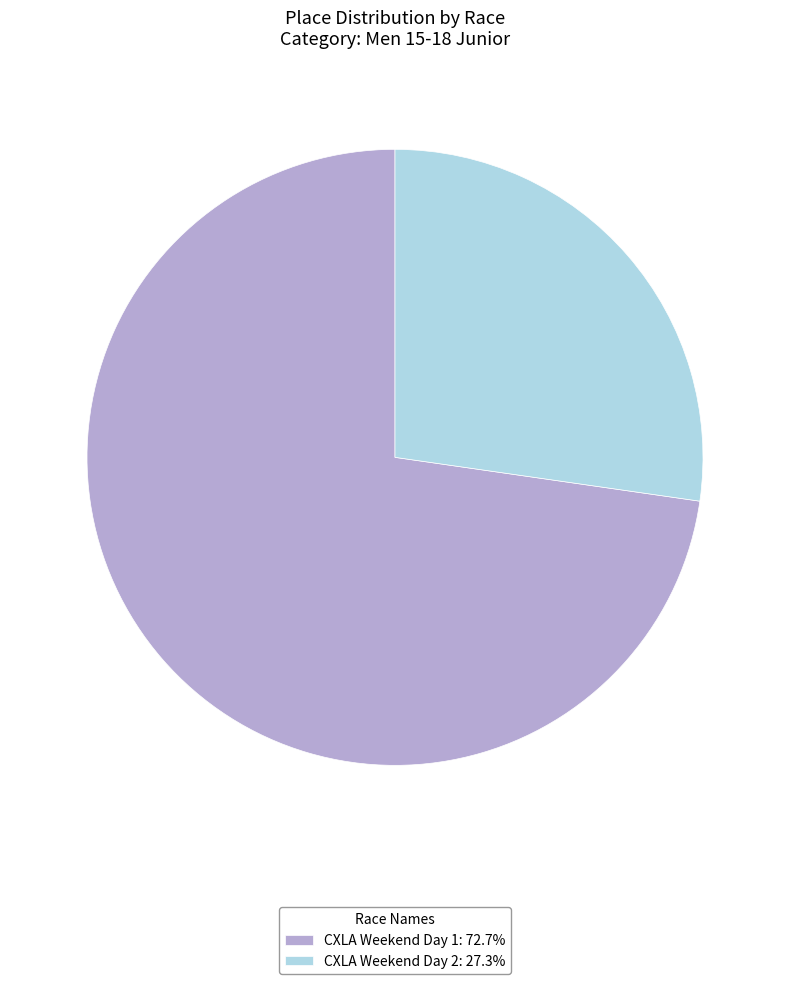

Does CXLA Weekend Day 2: 27.3% represent more than half of the total?

No